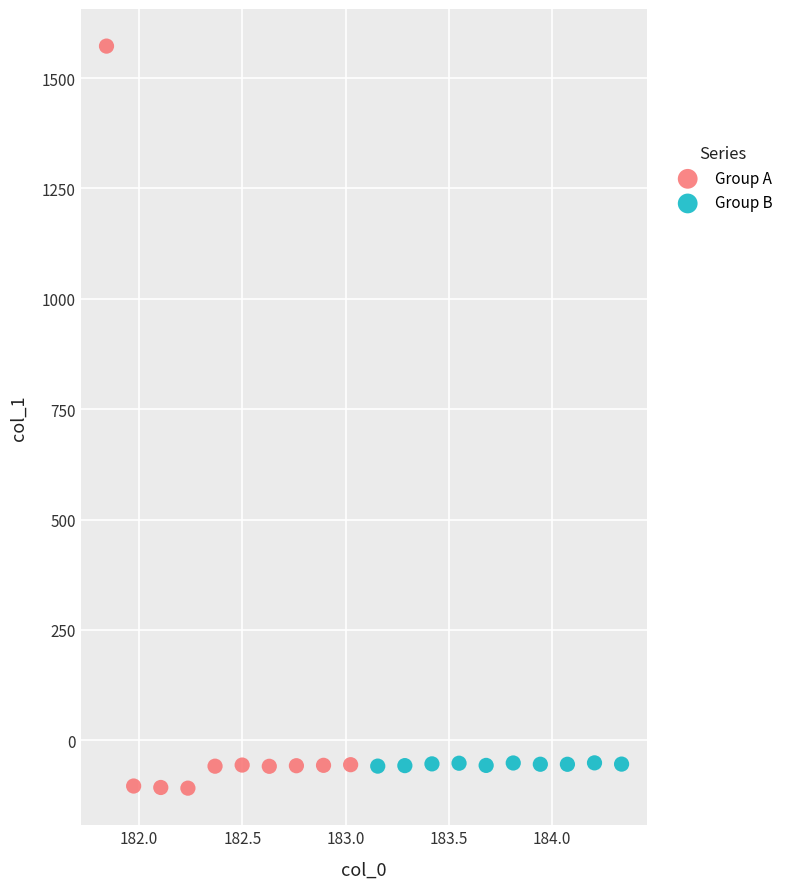

Which series has the largest Y range (max minus min)?

Group A